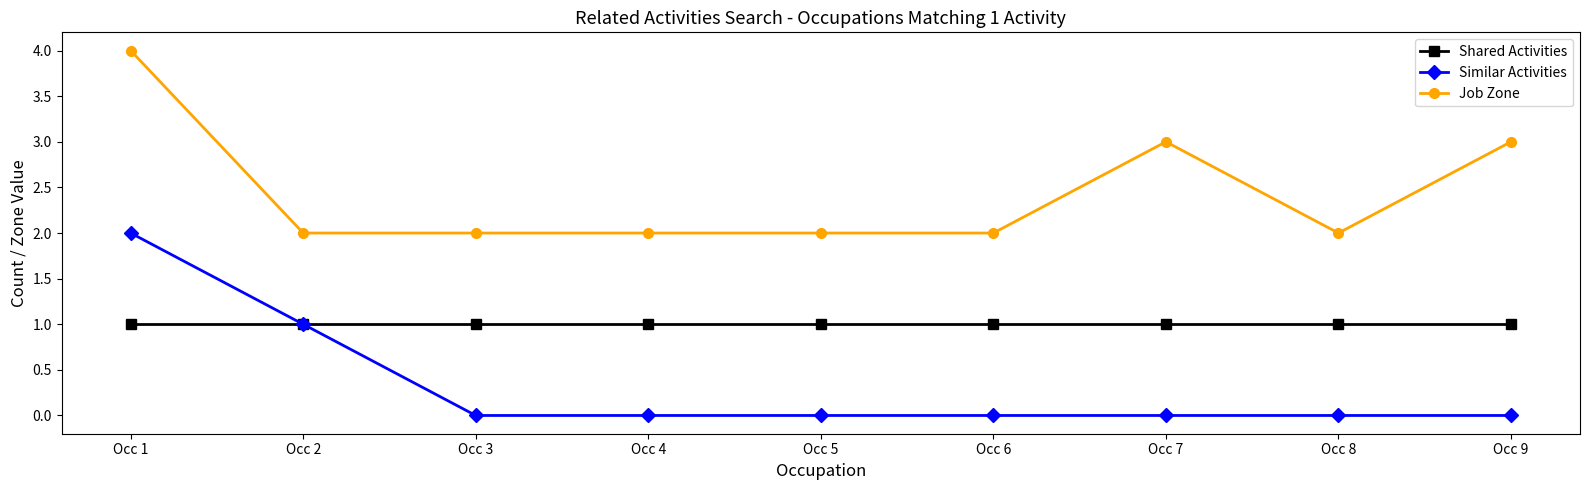

Does the chart display data point markers on the line(s)?

Yes